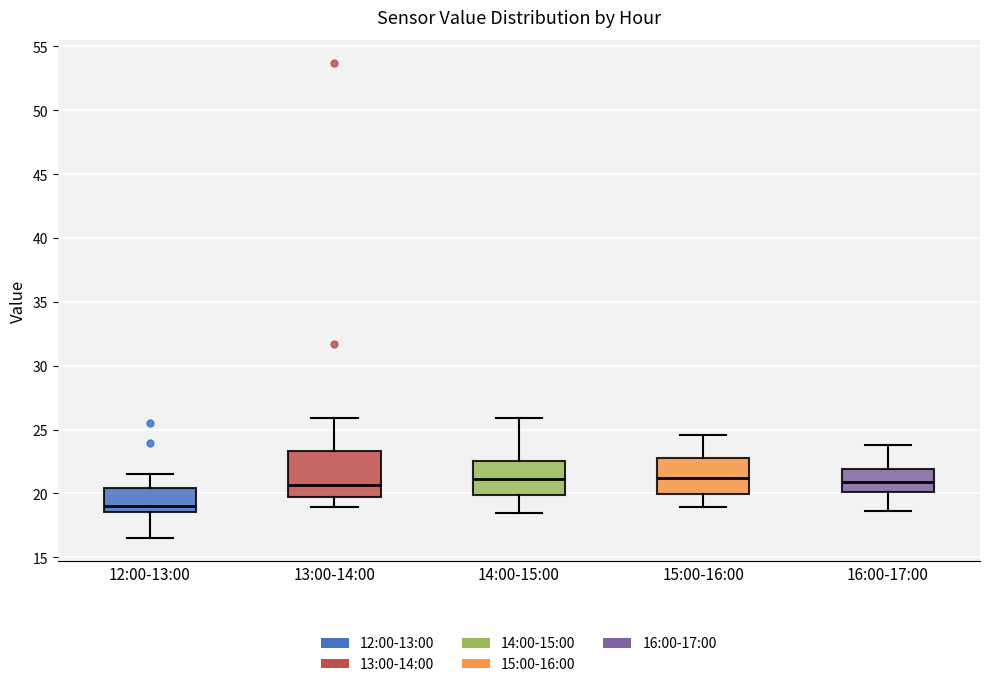

Comparing the boxes themselves (not the whiskers), which one is the tallest?

13:00-14:00